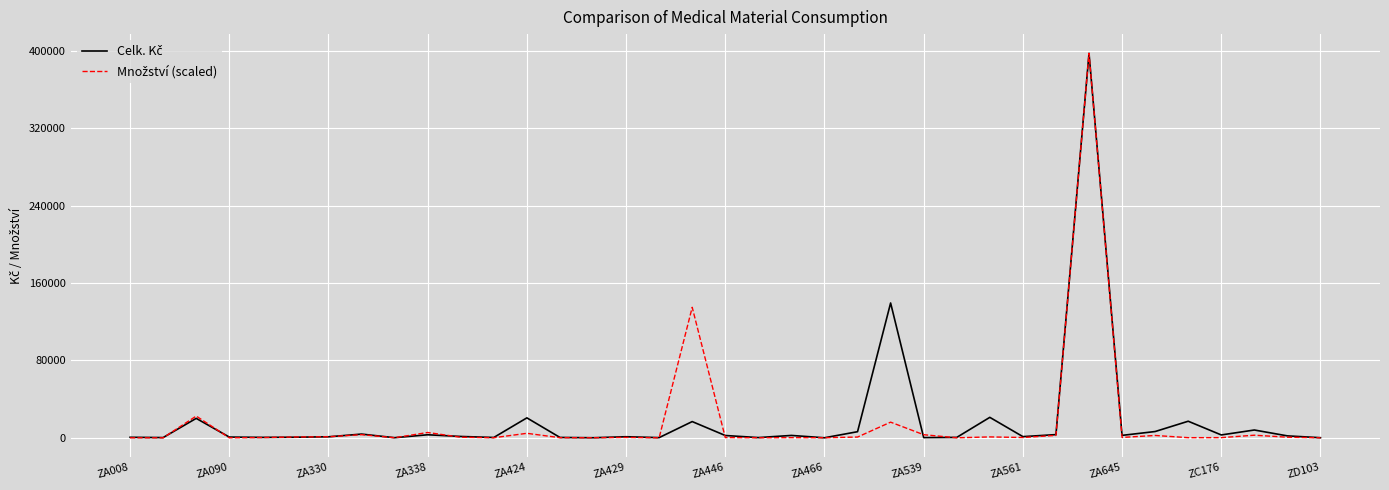

What is the greatest value displayed?

397741.2